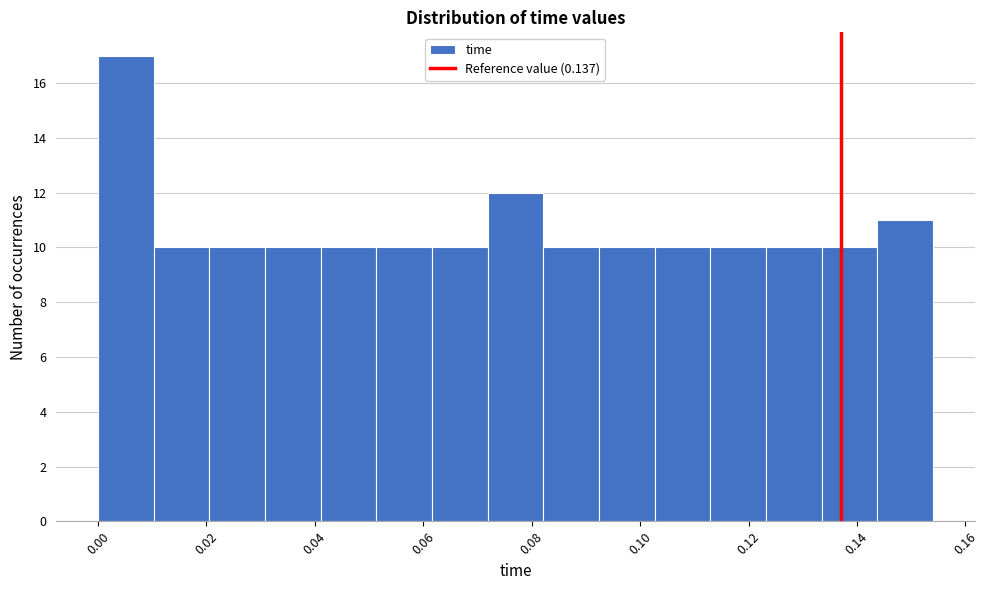

Reading left to right, transcribe this chart: for each bar, give the range it covers on the x-axis and its height. Neither the bar edges nor the heights are printed on the chart, so give them approximately, as read against the axes.

0.000 to 0.010: 17
0.010 to 0.020: 10
0.020 to 0.030: 10
0.030 to 0.042: 10
0.042 to 0.052: 10
0.052 to 0.062: 10
0.062 to 0.072: 10
0.072 to 0.082: 12
0.082 to 0.092: 10
0.092 to 0.102: 10
0.102 to 0.112: 10
0.112 to 0.124: 10
0.124 to 0.134: 10
0.134 to 0.144: 10
0.144 to 0.154: 11